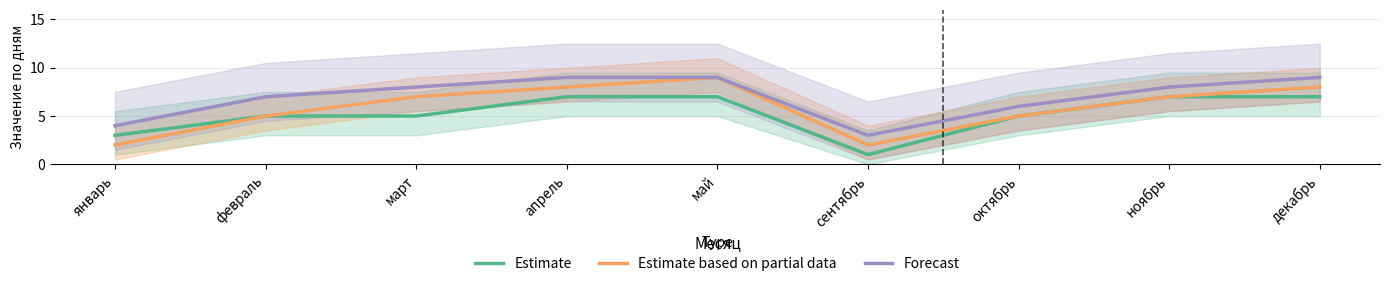

Does the chart display data point markers on the line(s)?

No